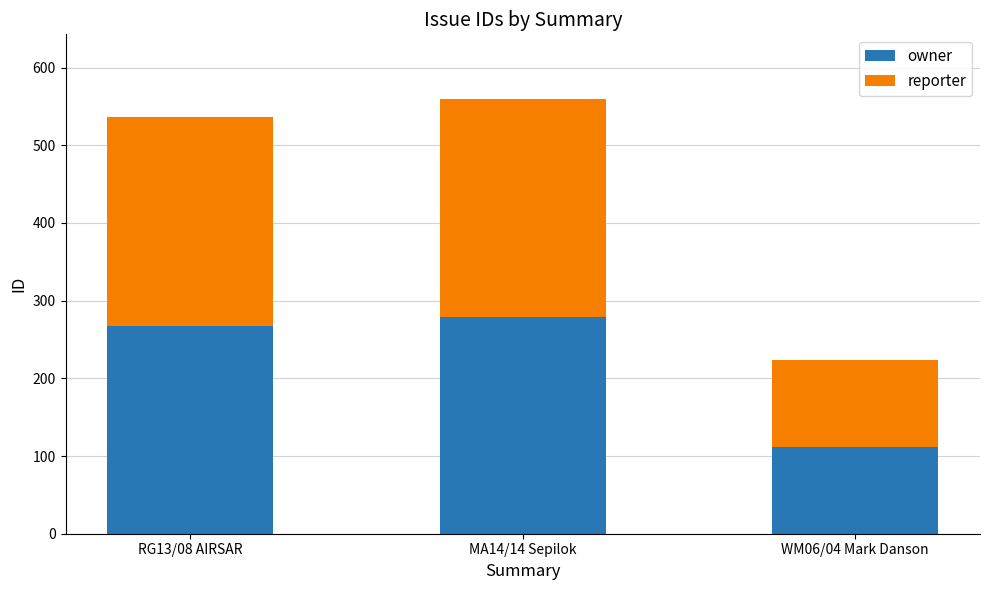

What is the total value across all series at RG13/08 AIRSAR?

537